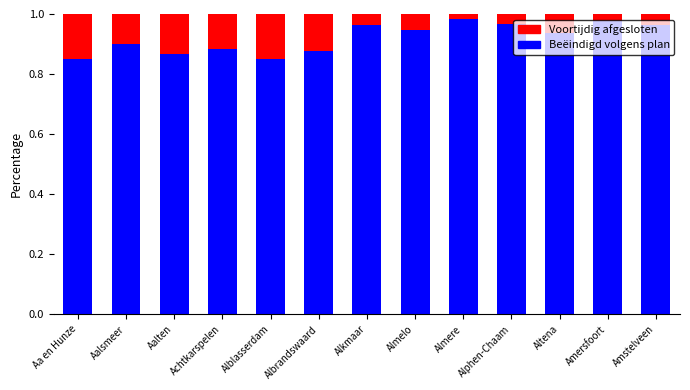

How many Beëindigd volgens plan values are between 0 and 1?

13